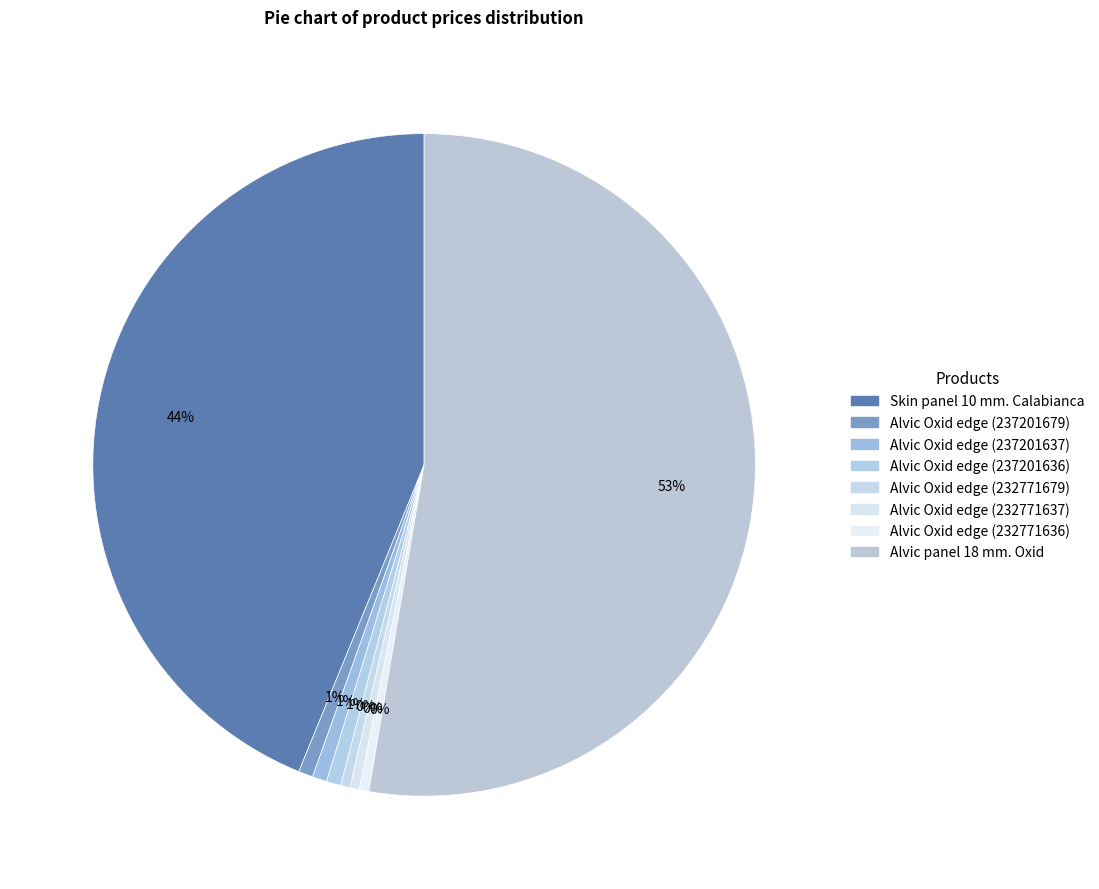

What percentage do Alvic Oxid edge (232771636) and Alvic Oxid edge (237201636) together represent?

1.2%